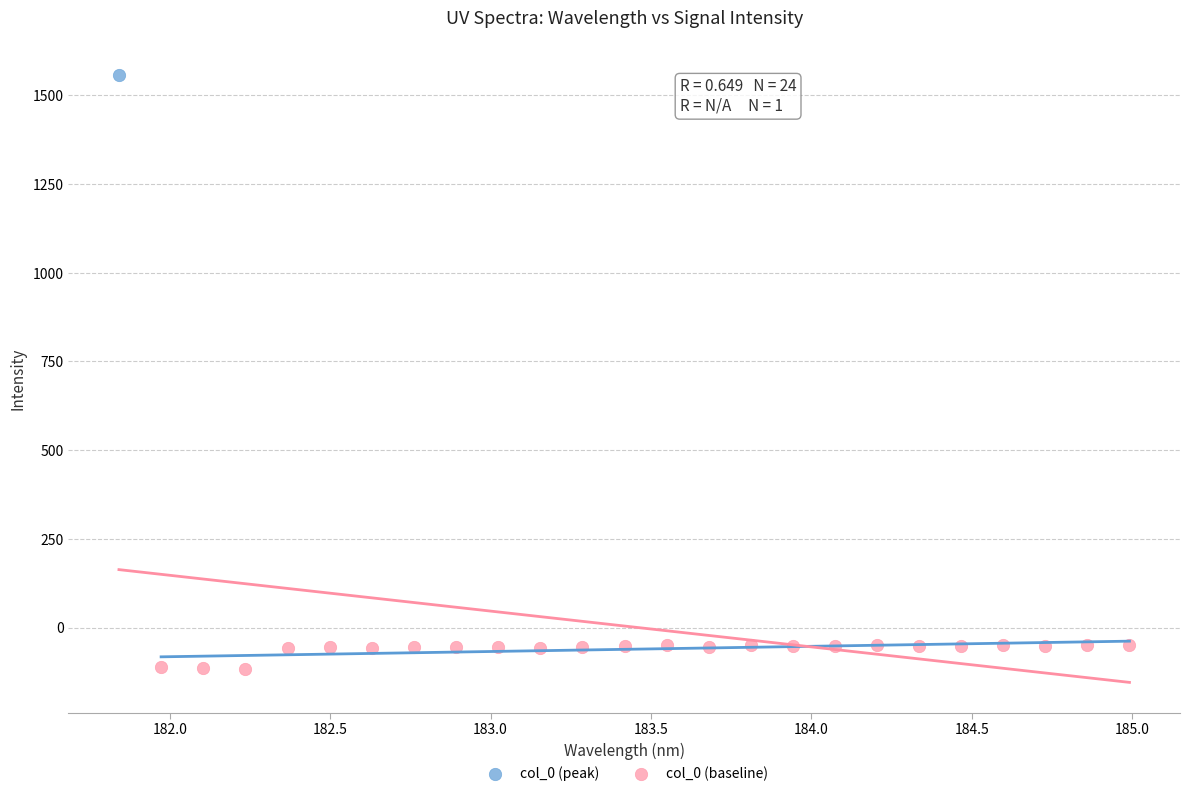

What are all the series names shown in the legend?

col_0 (peak), col_0 (baseline)